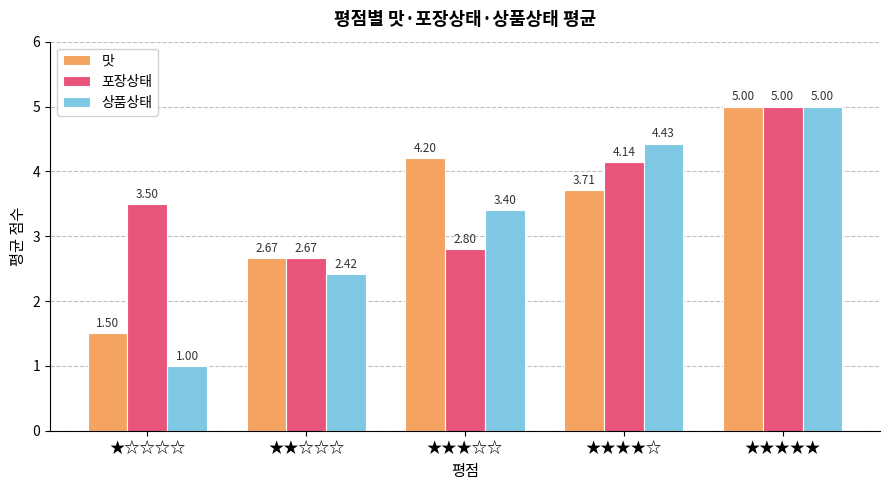

At how many categories does at least one series exceed 1?

5